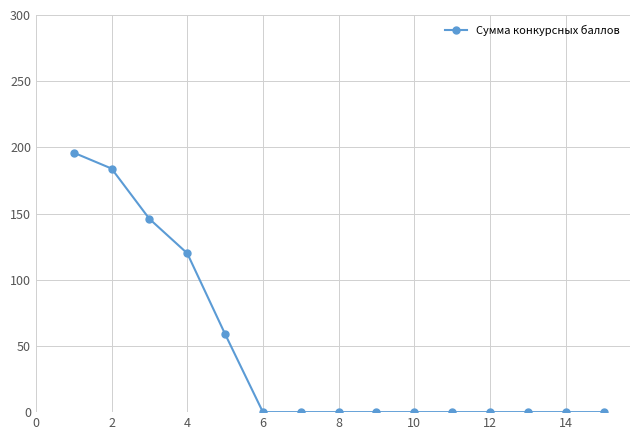

How many categories are shown in the chart?

15